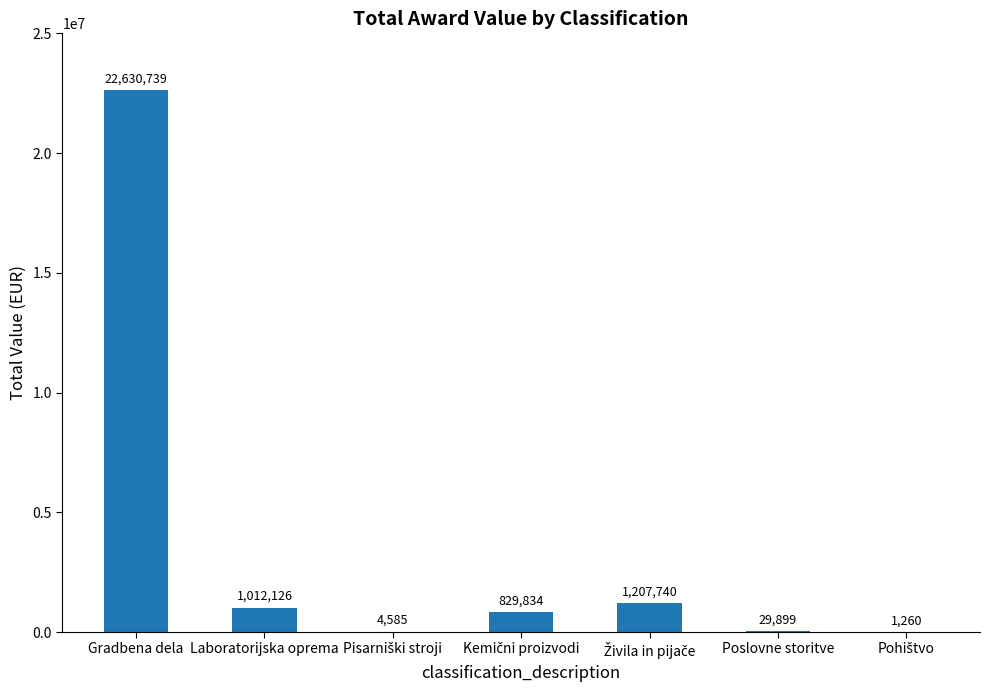

What is the average value?

3673740.5